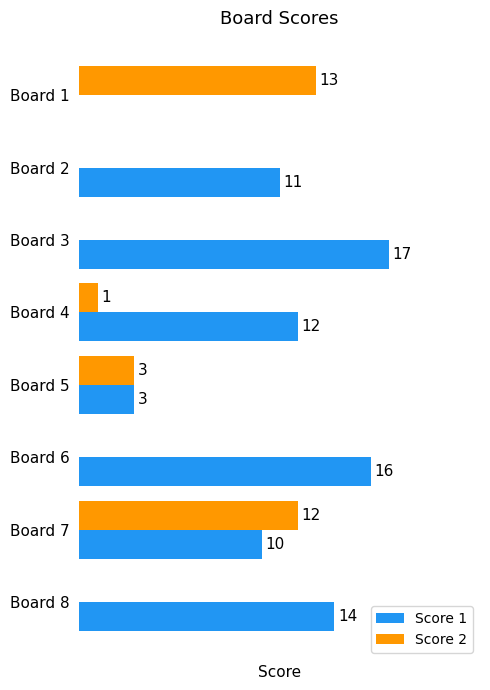

Is the value of Score 2 at Board 4 greater than the value of Score 1 at Board 1?

Yes